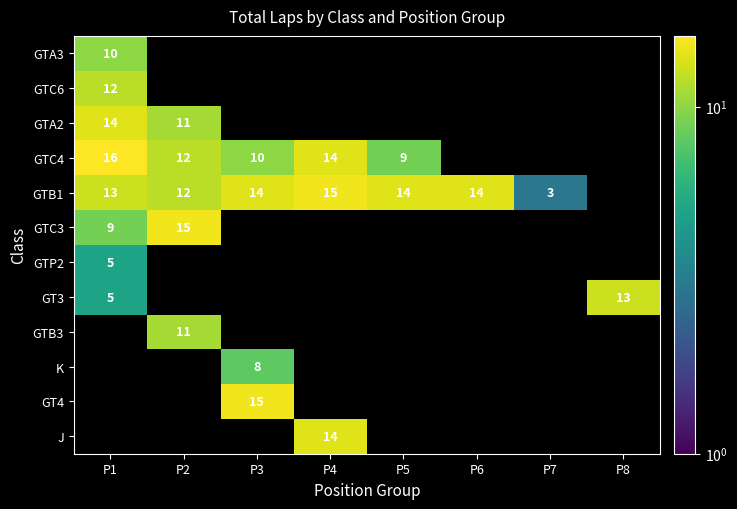

The J series shows 14.0 at P4. True or false?

True